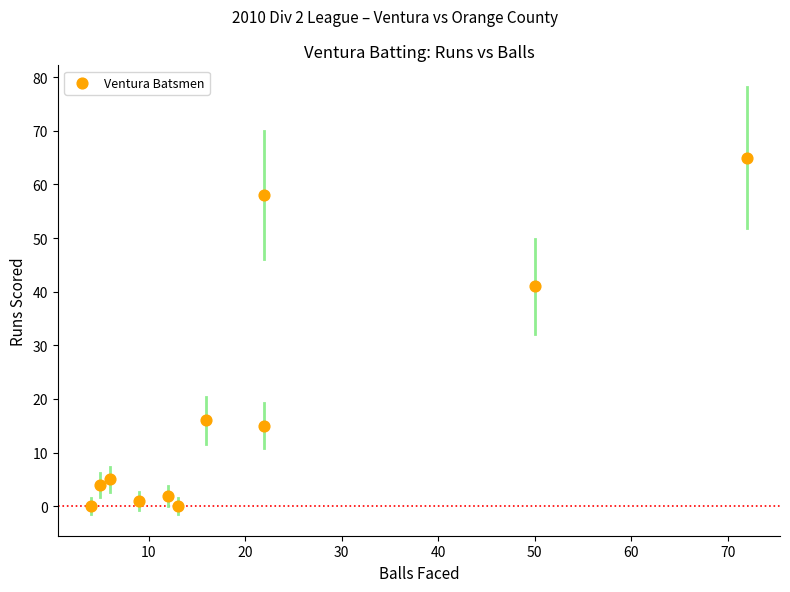

What is the average Y value?

19